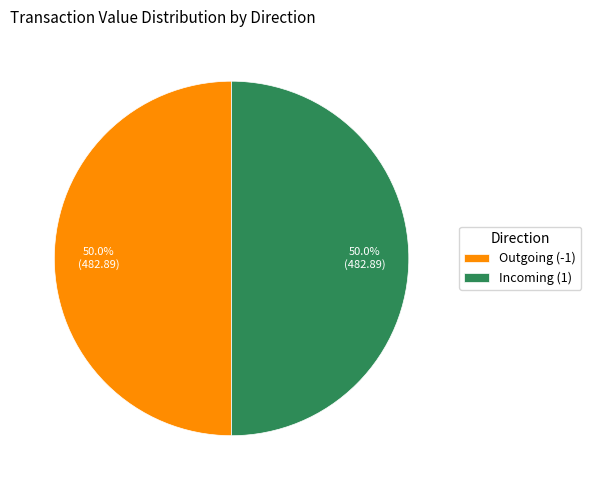

What percentage is NOT represented by Incoming (1)?

50.0%